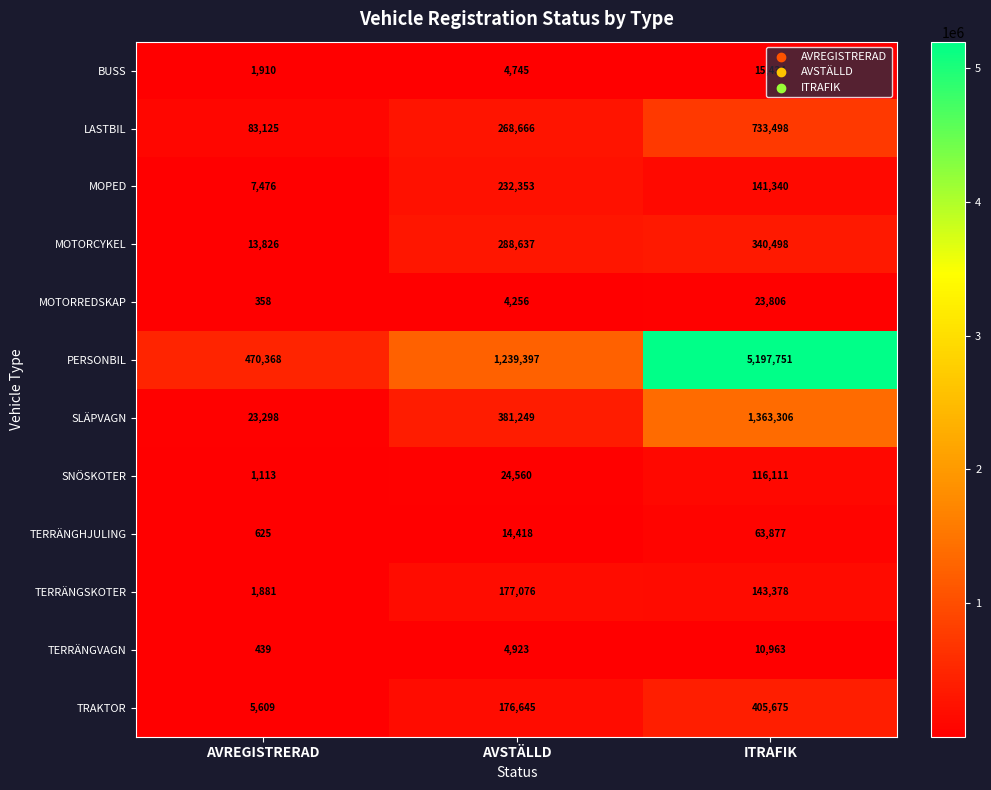

What is the minimum value for LASTBIL?

83125